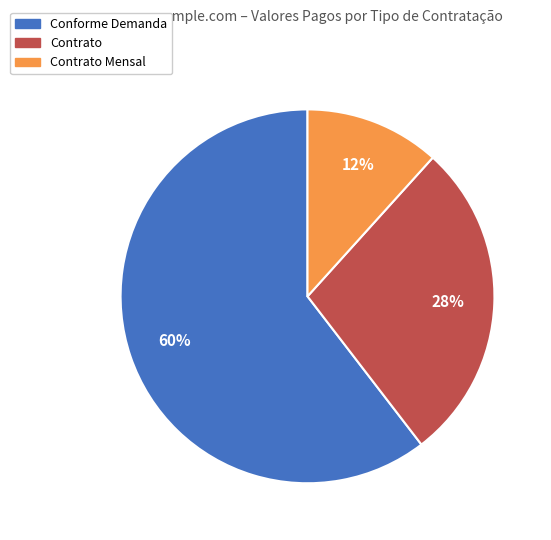

Is there a majority slice in this chart?

Yes